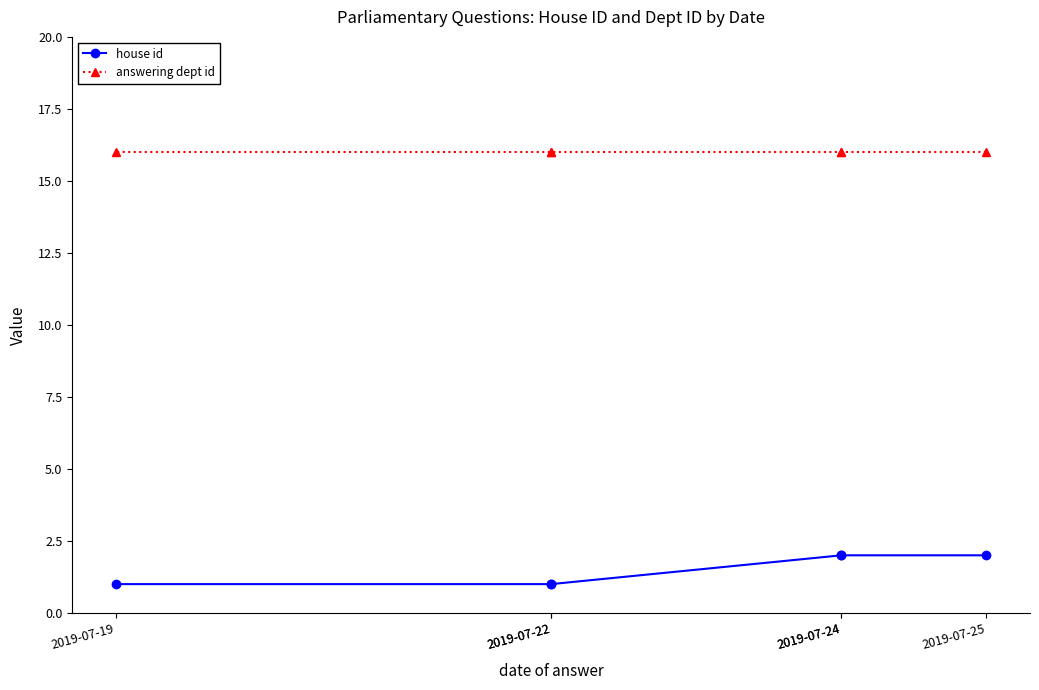

List the series in order of their overall mean, highest first.

answering dept id, house id